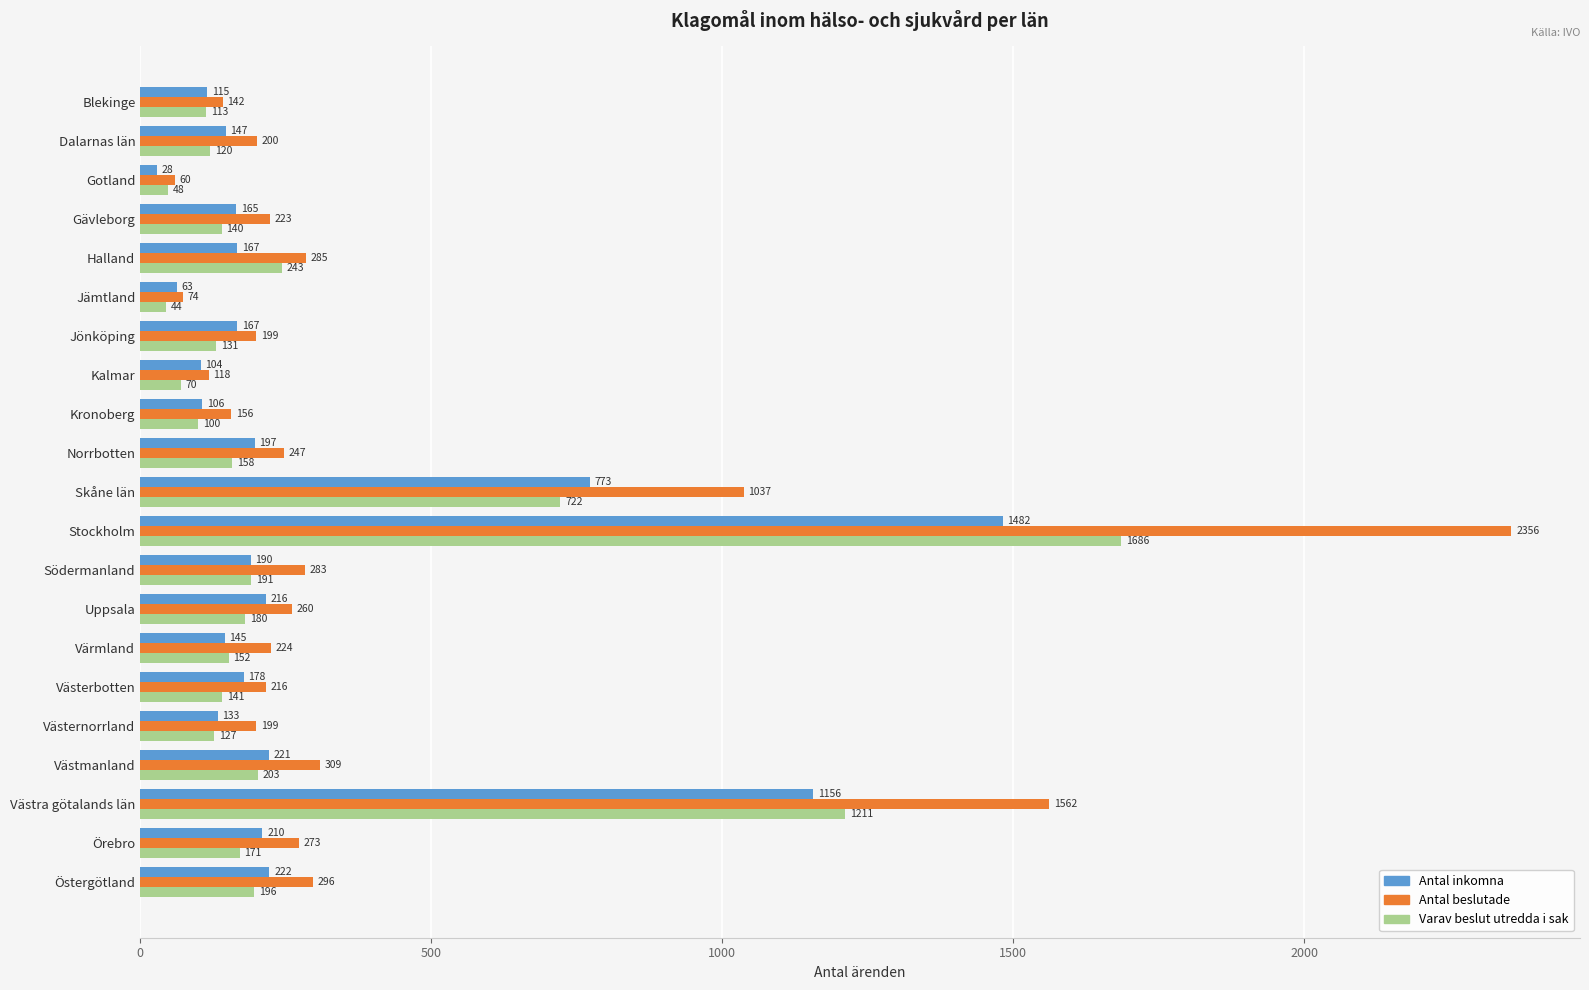

At which category does the chart reach its minimum across all series?

Gotland